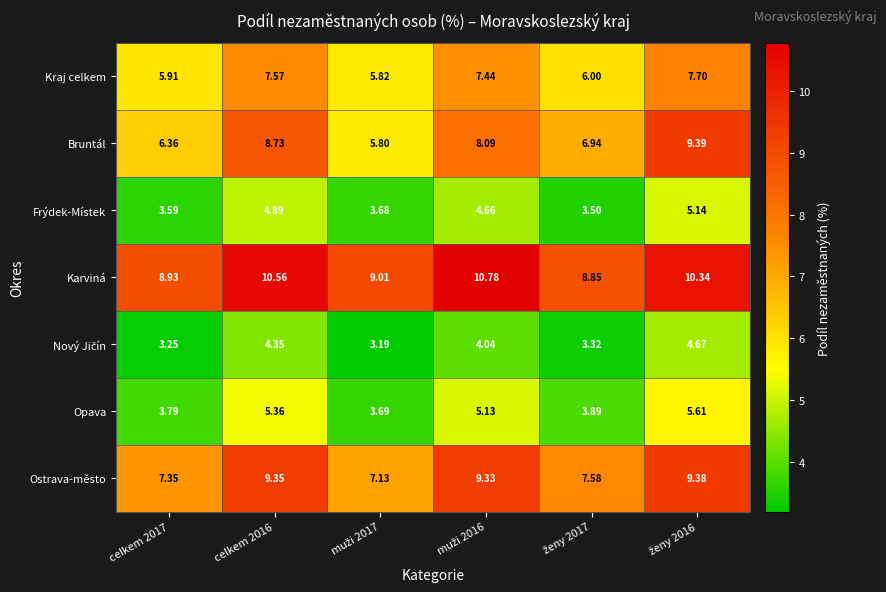

Which series has the largest range (max minus min)?

Bruntál